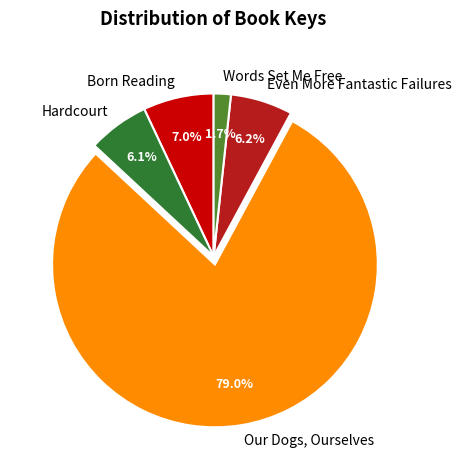

Is it true that Words Set Me Free is 2% of the pie?

True